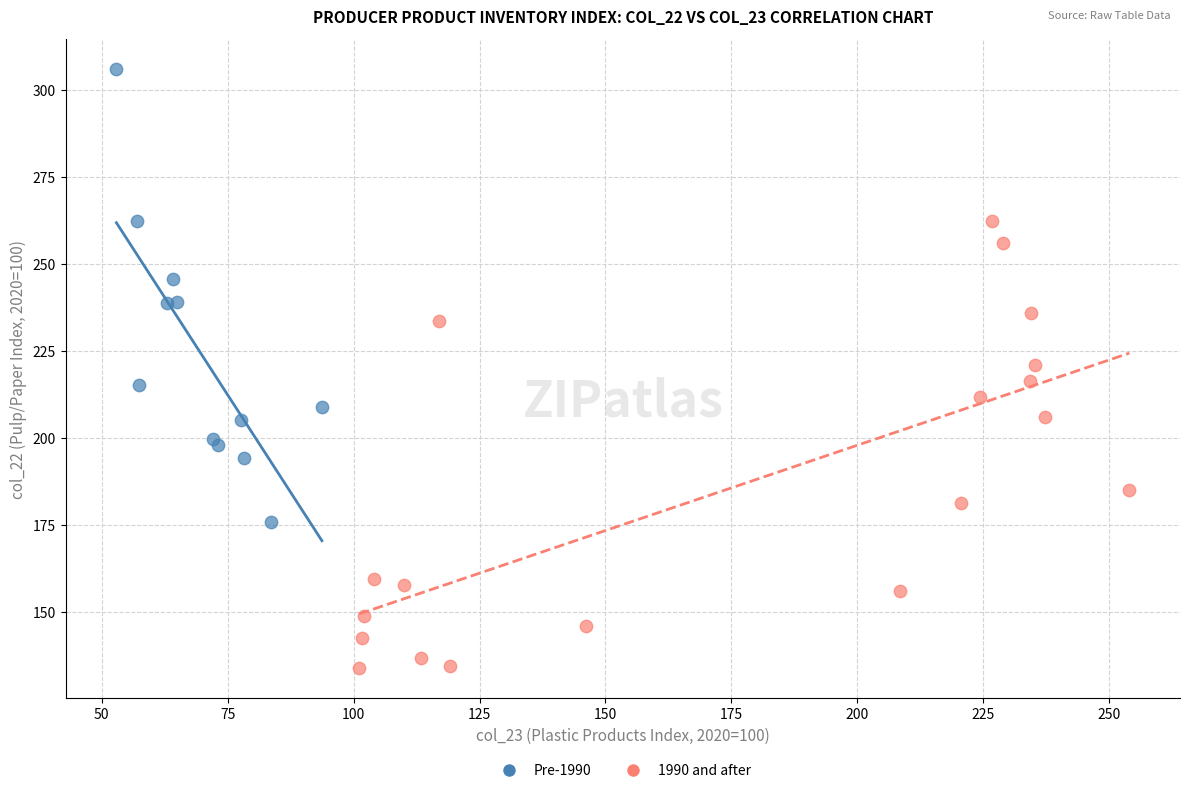

Which series has the largest Y range (max minus min)?

Pre-1990